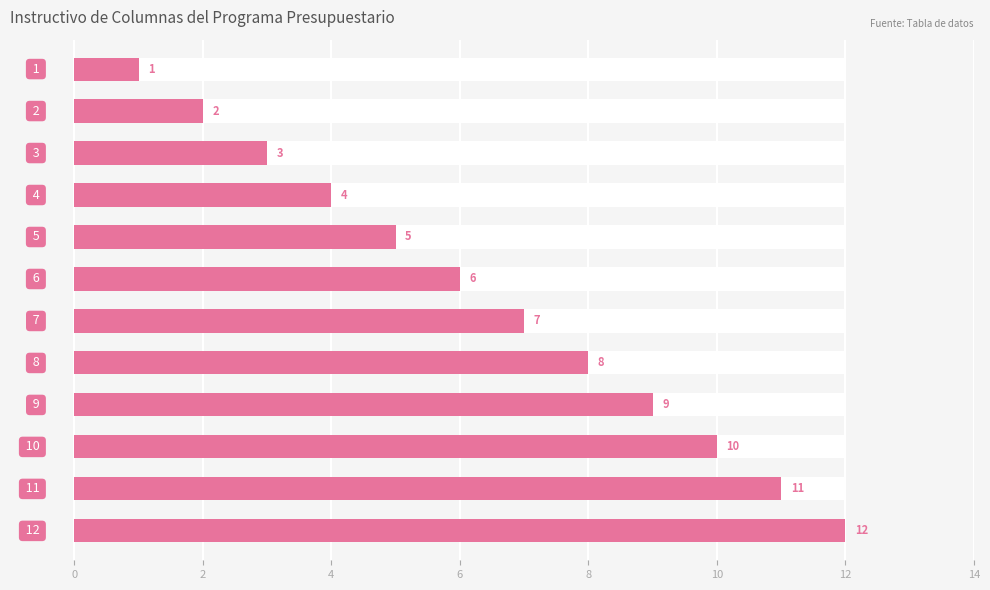

How many bars are there in total?

12